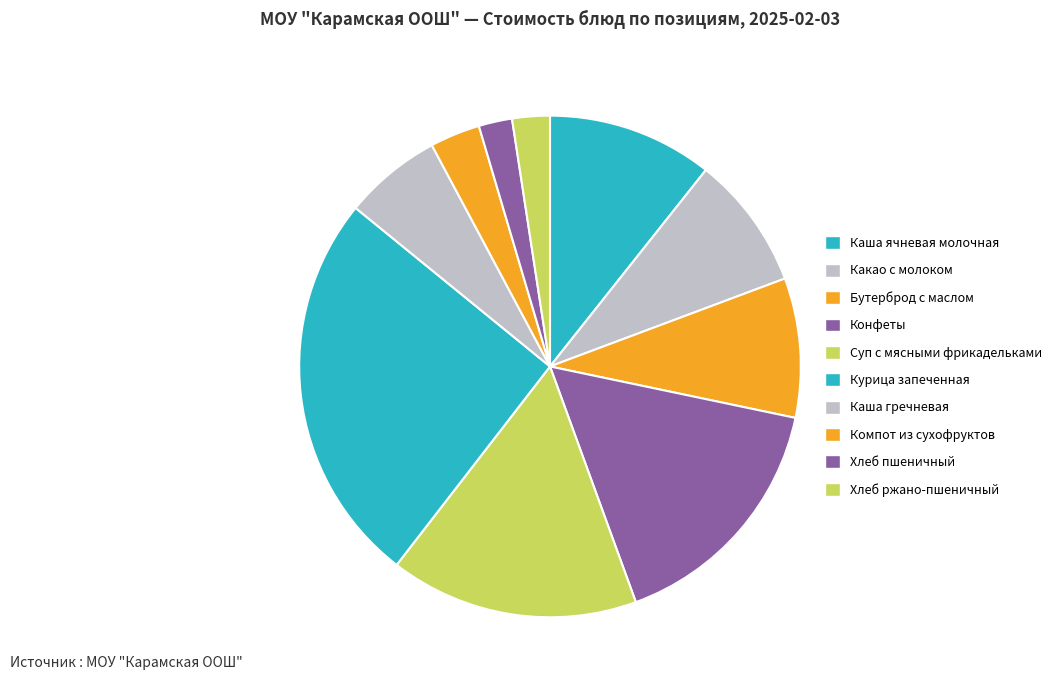

Is Хлеб пшеничный the majority of the pie?

No